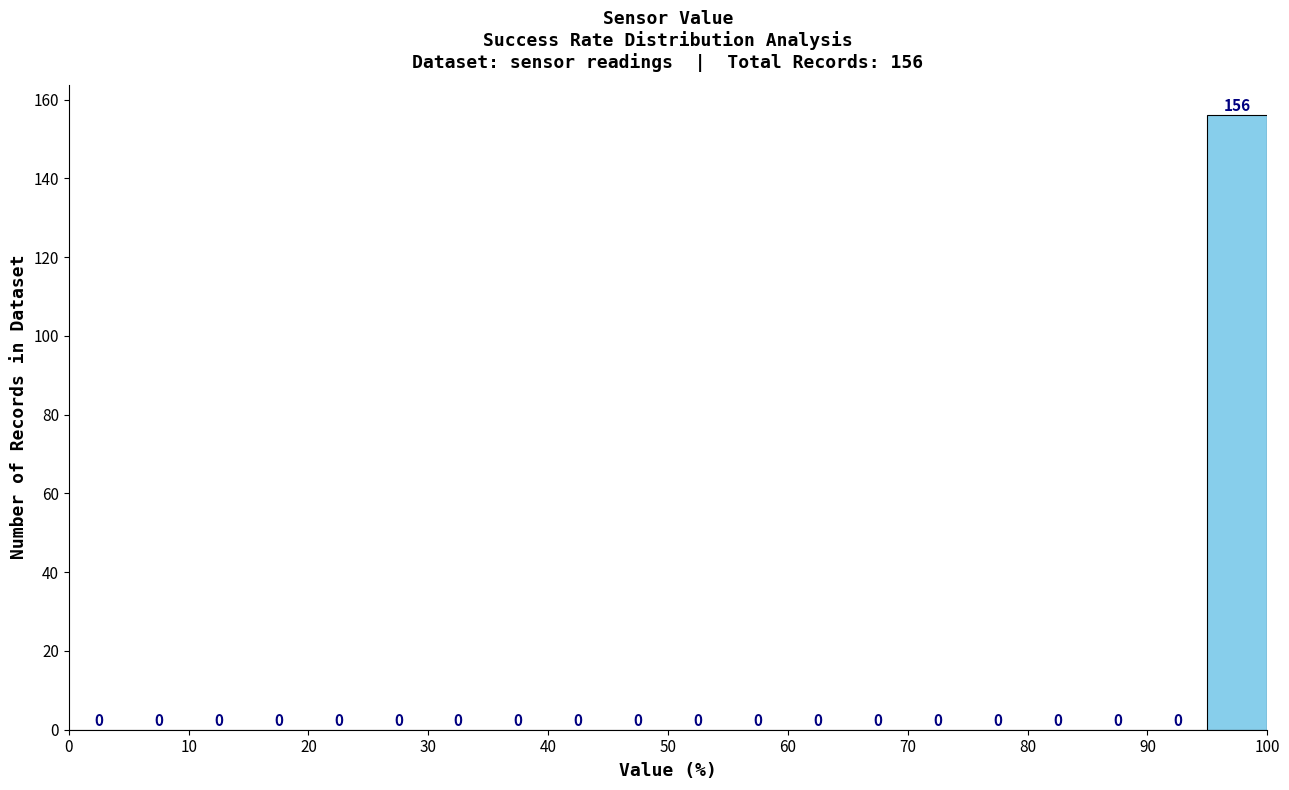

Which range on the x-axis has the tallest bar?

95 to 100